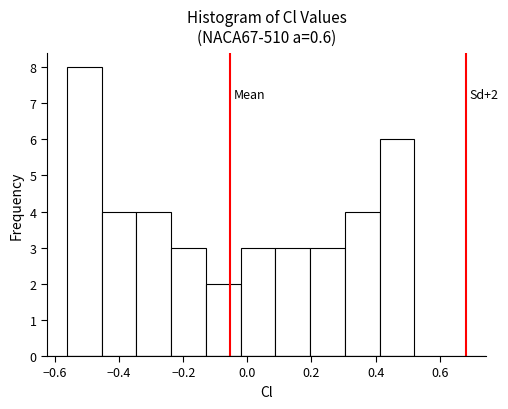

Over which range of the x-axis is the bar tallest?

-0.56 to -0.46